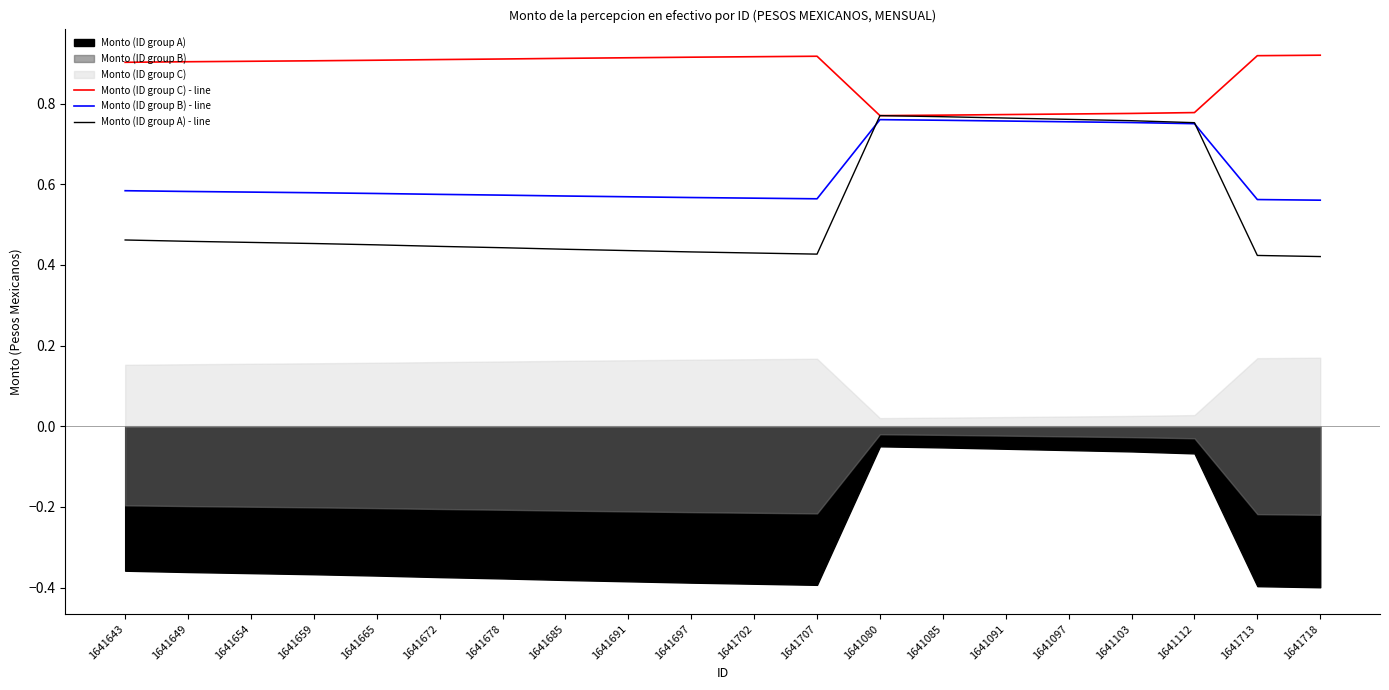

Which category has the lowest value in the Monto (ID group C) - line series?

1641080